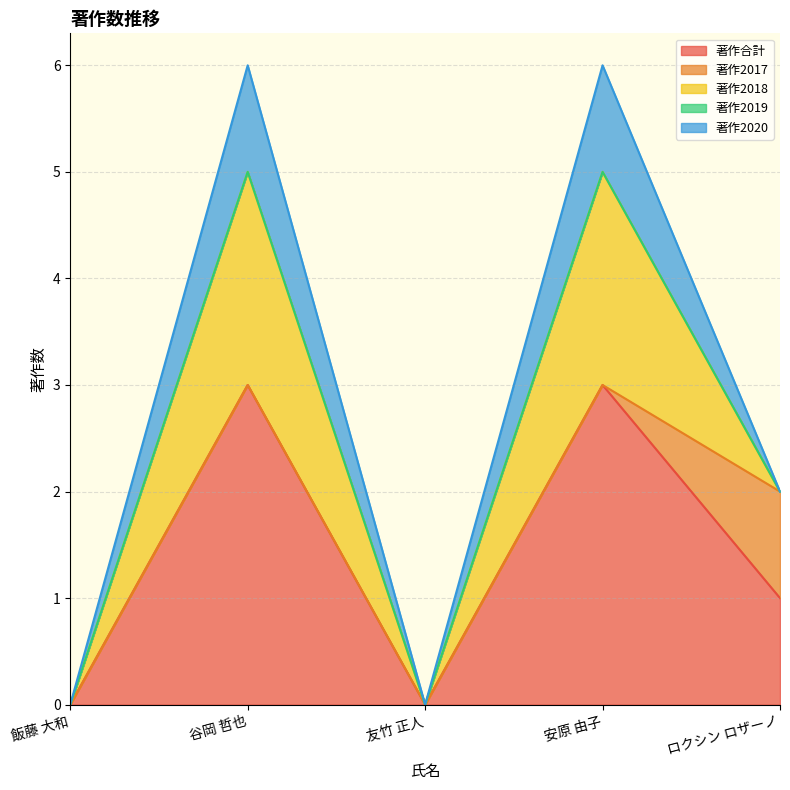

What are all the series names shown in the legend?

著作合計, 著作2017, 著作2018, 著作2019, 著作2020